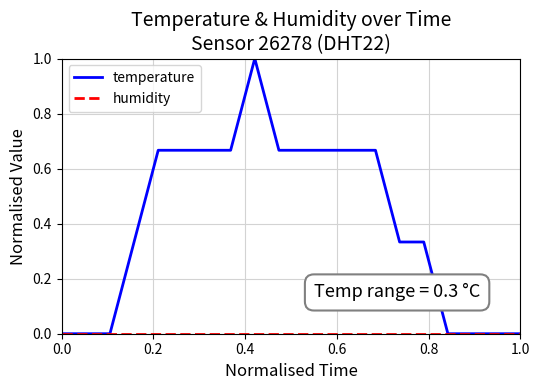

Which series has the largest range (max minus min)?

temperature